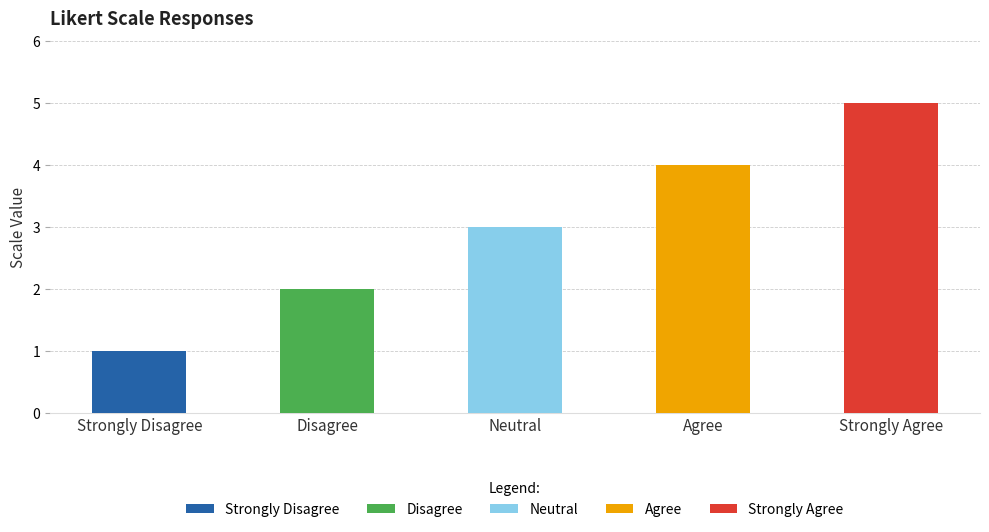

Between Agree and Strongly Disagree, which is larger?

Agree